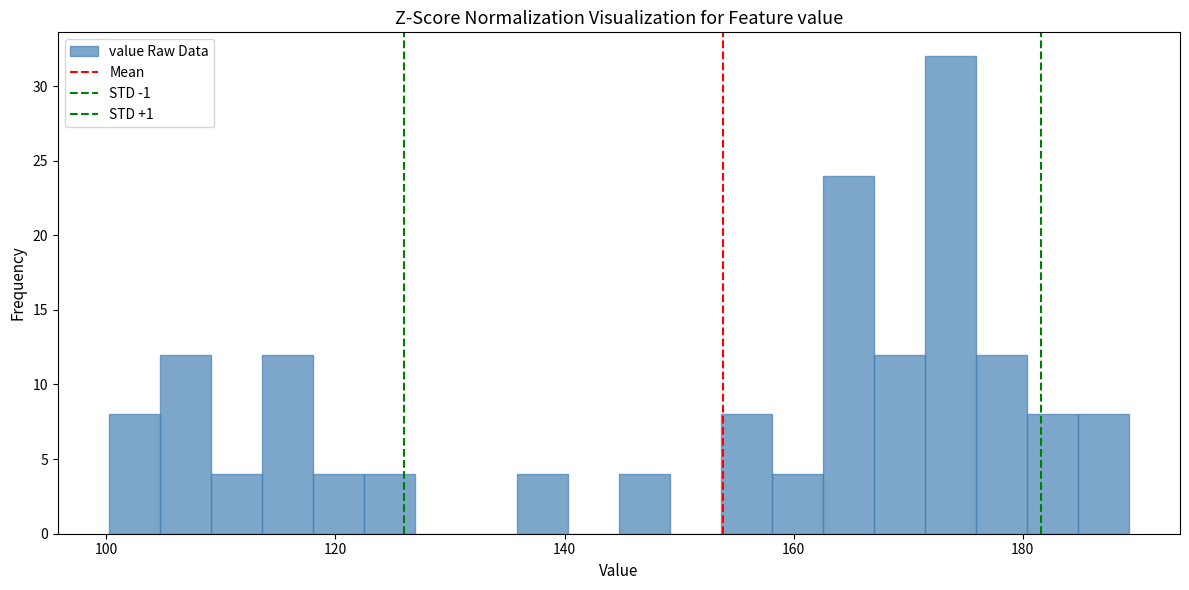

Around what value on the x-axis is the tallest bar? Give the approximate position of its centre, as read against the axis.

174